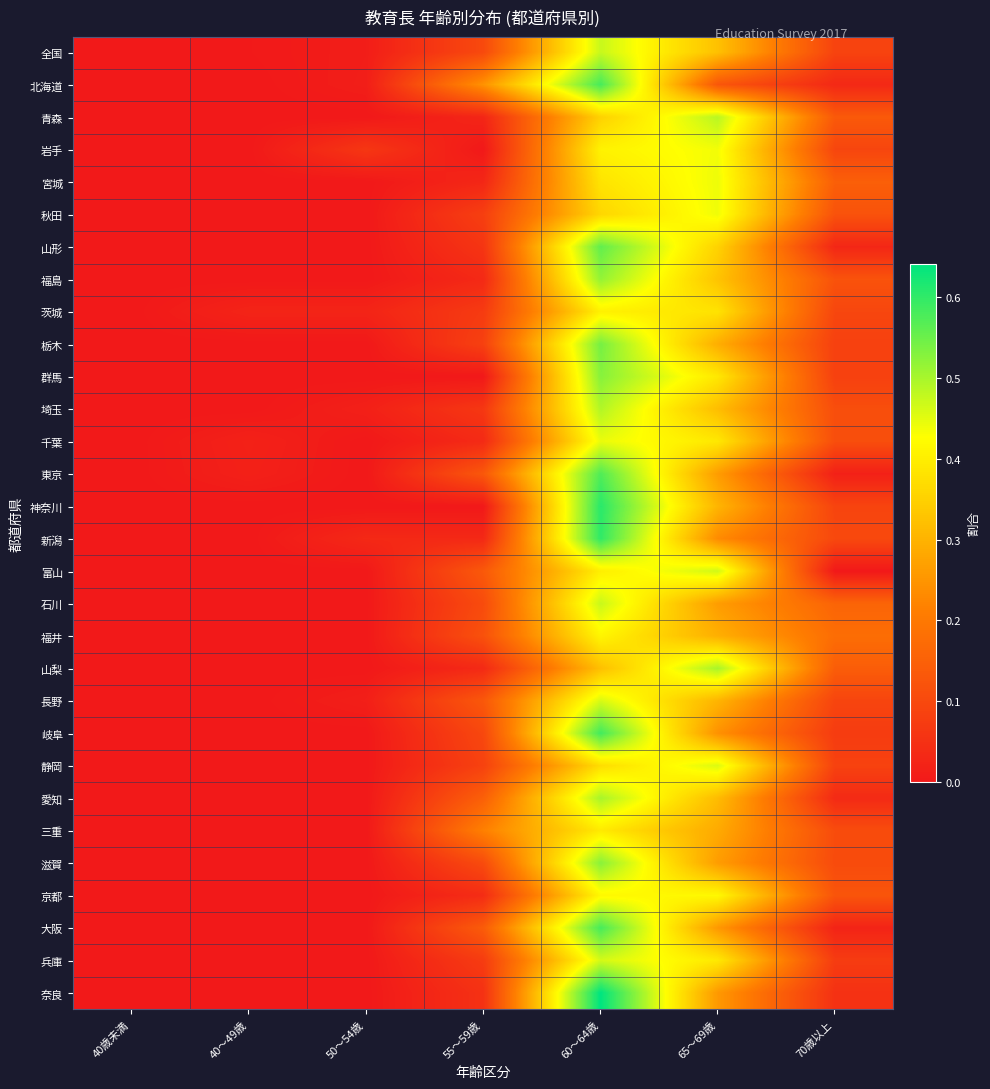

At how many categories does at least one series exceed 0?

7